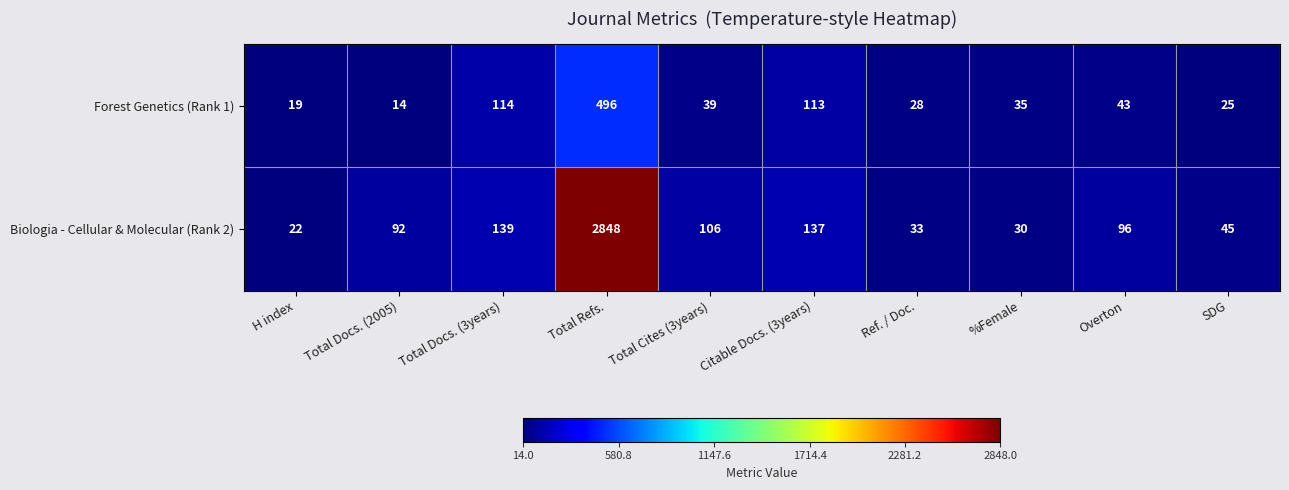

What is the total value across all series at Total Docs. (2005)?

106